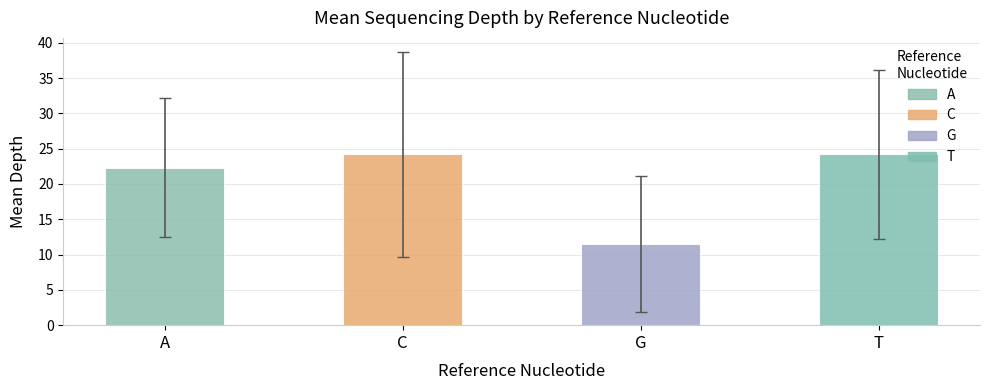

What are all the series names shown in the legend?

A, C, G, T